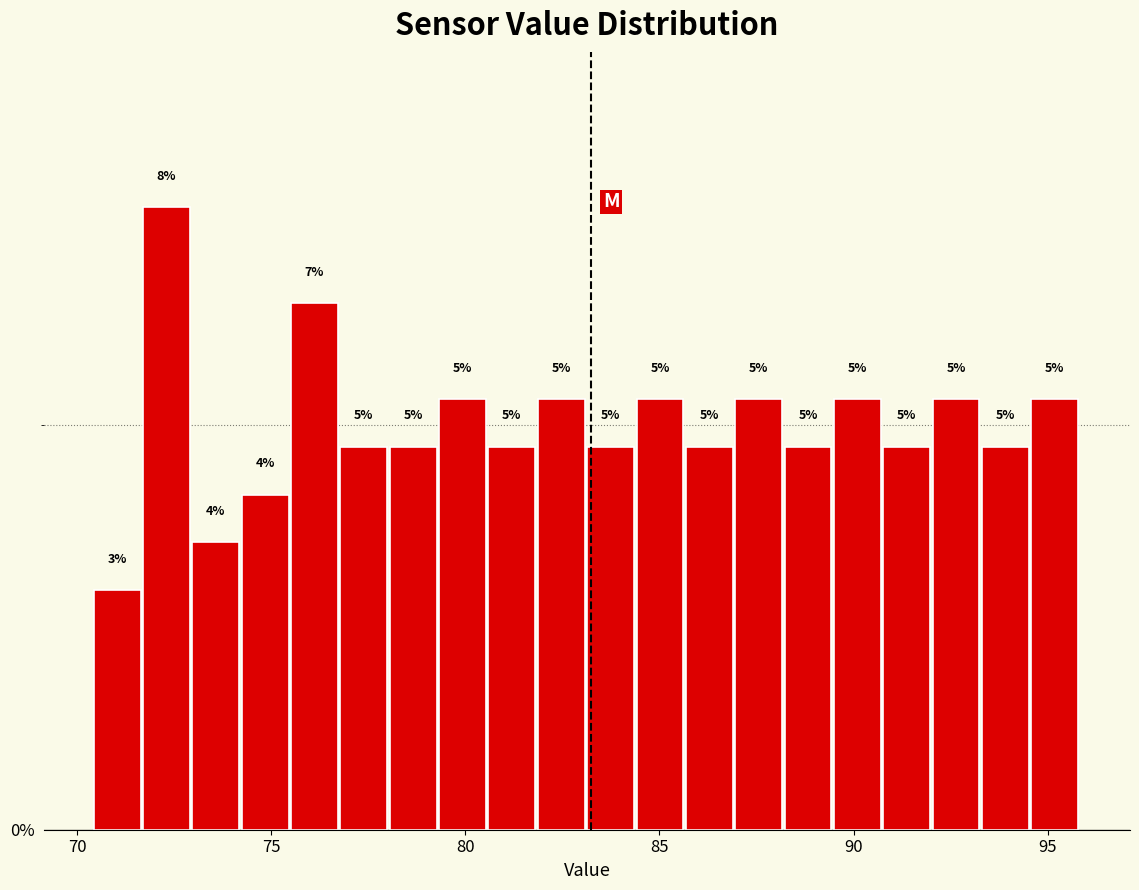

Around what value on the x-axis is the tallest bar? Give the approximate position of its centre, as read against the axis.

72.5